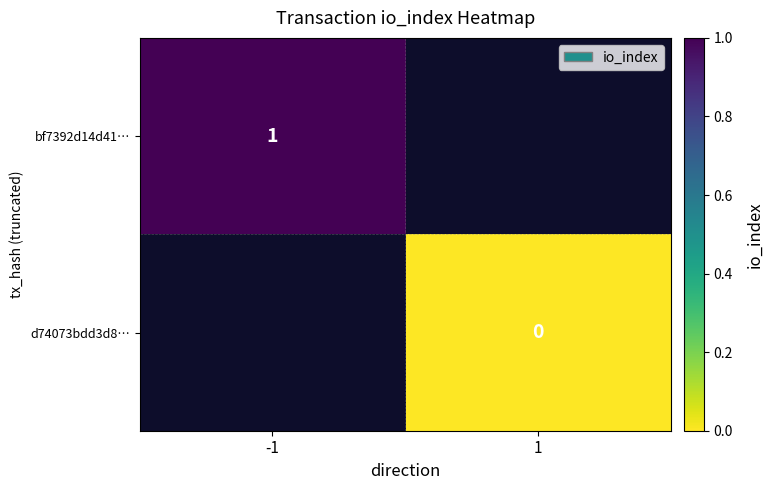

Is it true that bf7392d14d41… equals 0 at -1?

False